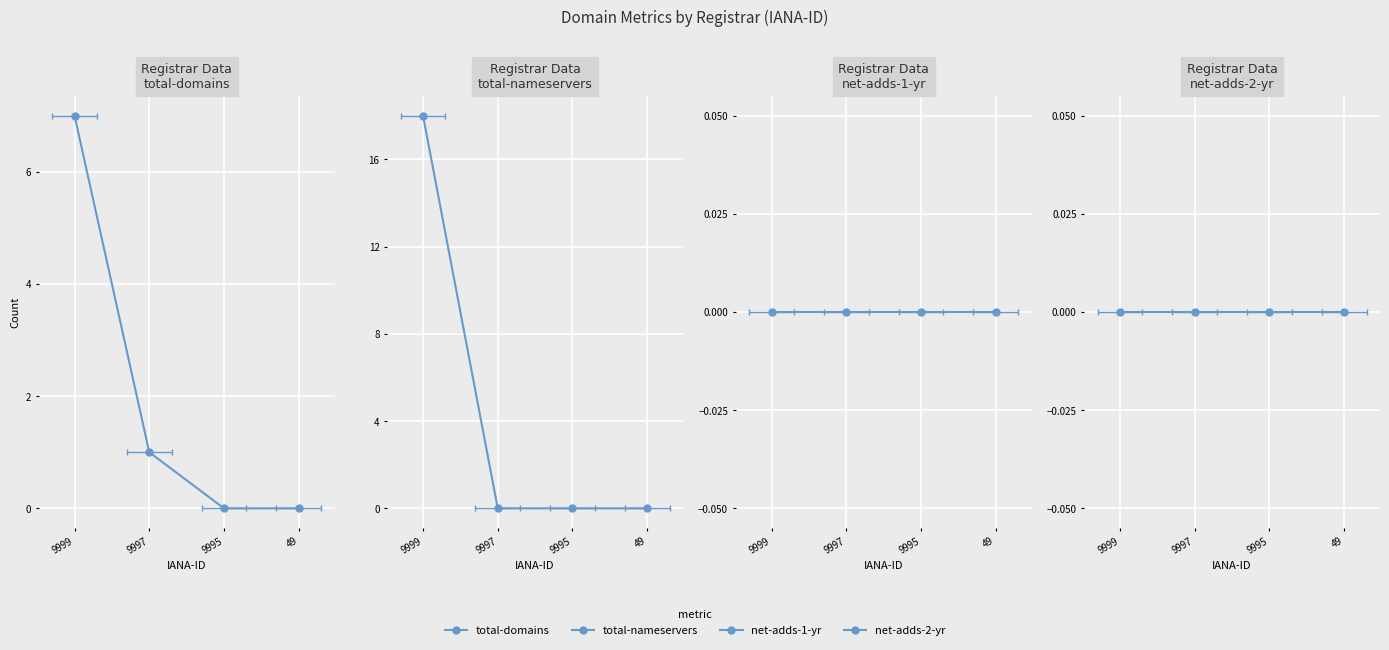

Between 9999 and 49, which series saw the biggest shift?

total-nameservers